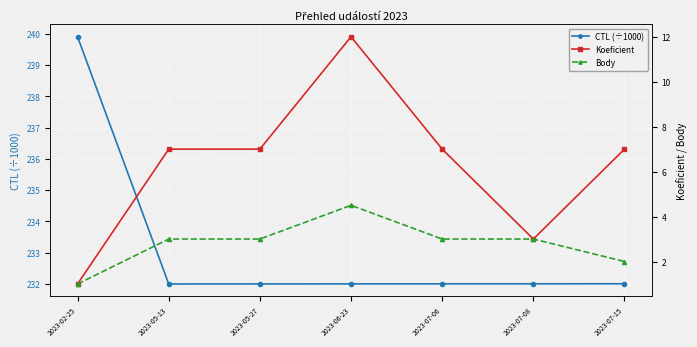

How many values in the Koeficient series are below 7?

2